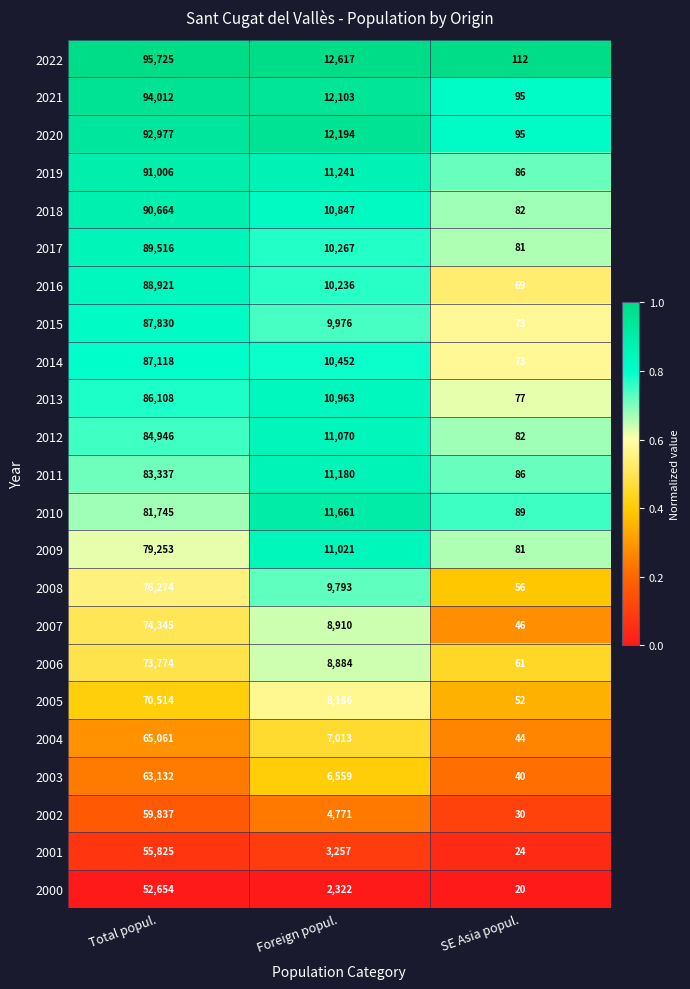

What is the minimum value for 2019?

86